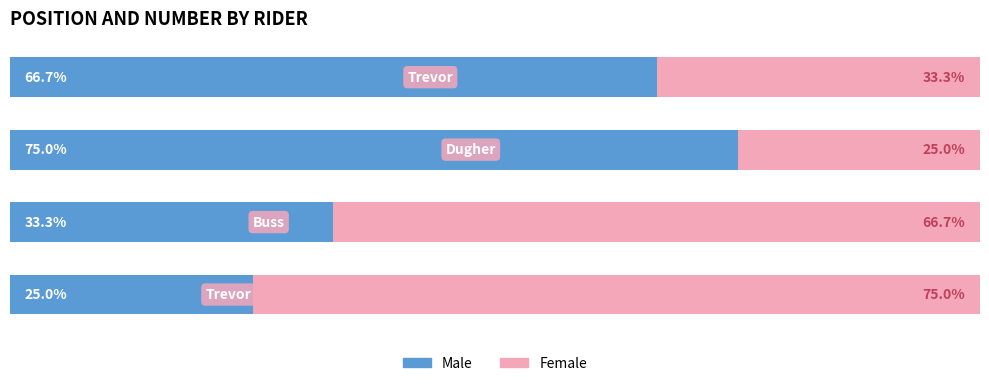

What are all the series names shown in the legend?

Male, Female